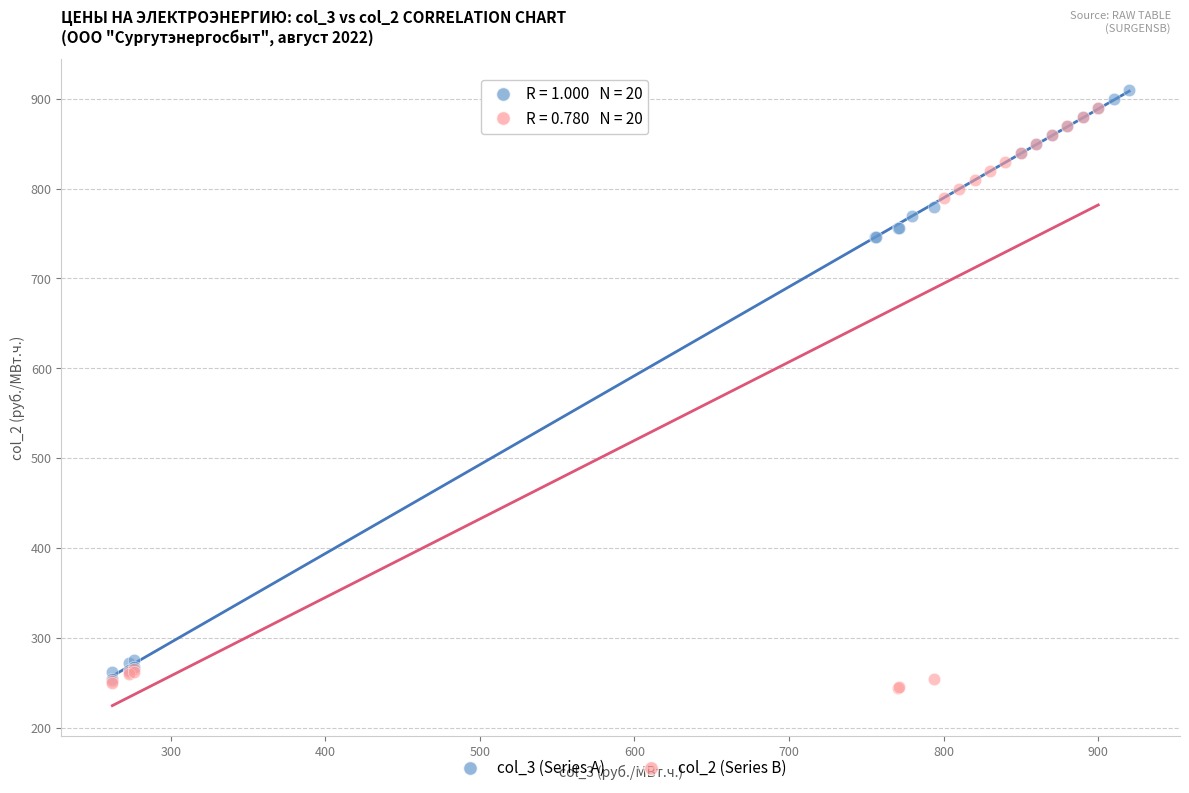

Which series has the largest Y range (max minus min)?

col_3 (Series A)